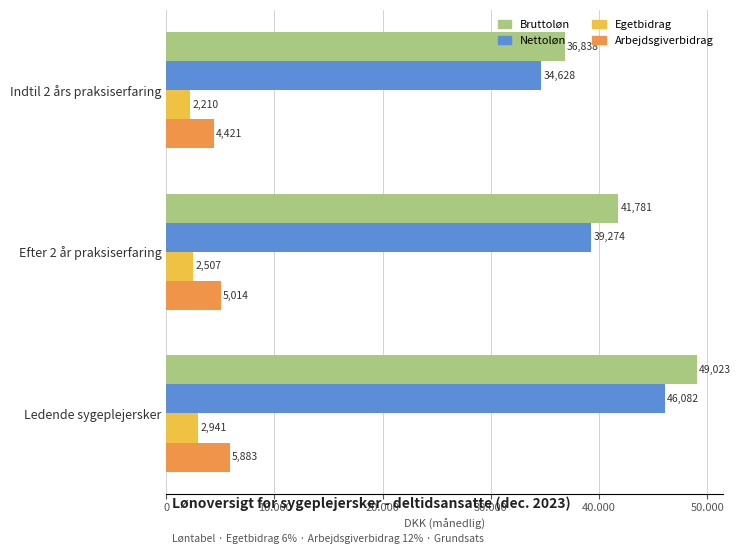

At which label is Egetbidrag closest to 2575?

Efter 2 år praksiserfaring